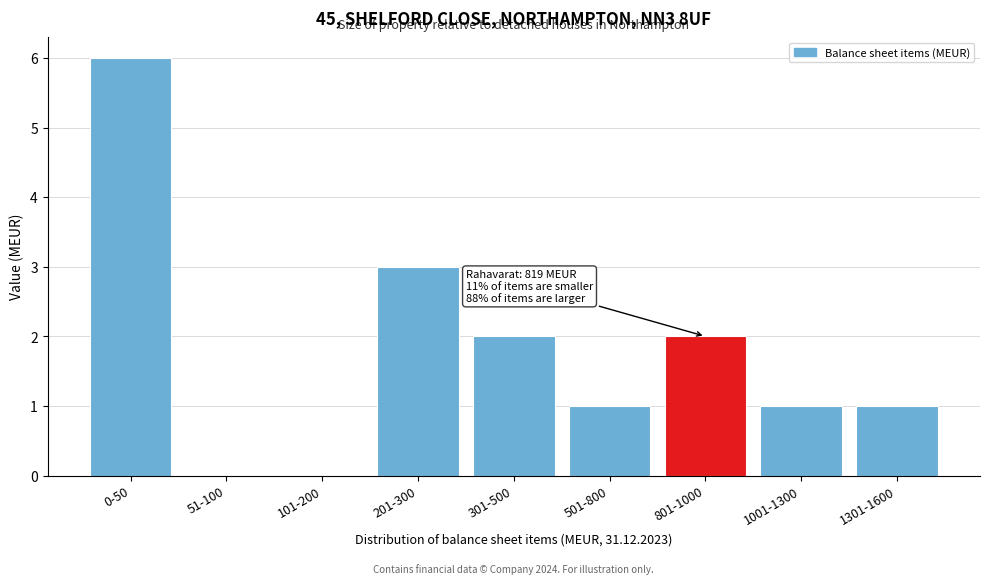

Reading right to left, extract all data points from this chart.

1301-1600=1	1001-1300=1	801-1000=2	501-800=1	301-500=2	201-300=3	101-200=0	51-100=0	0-50=6